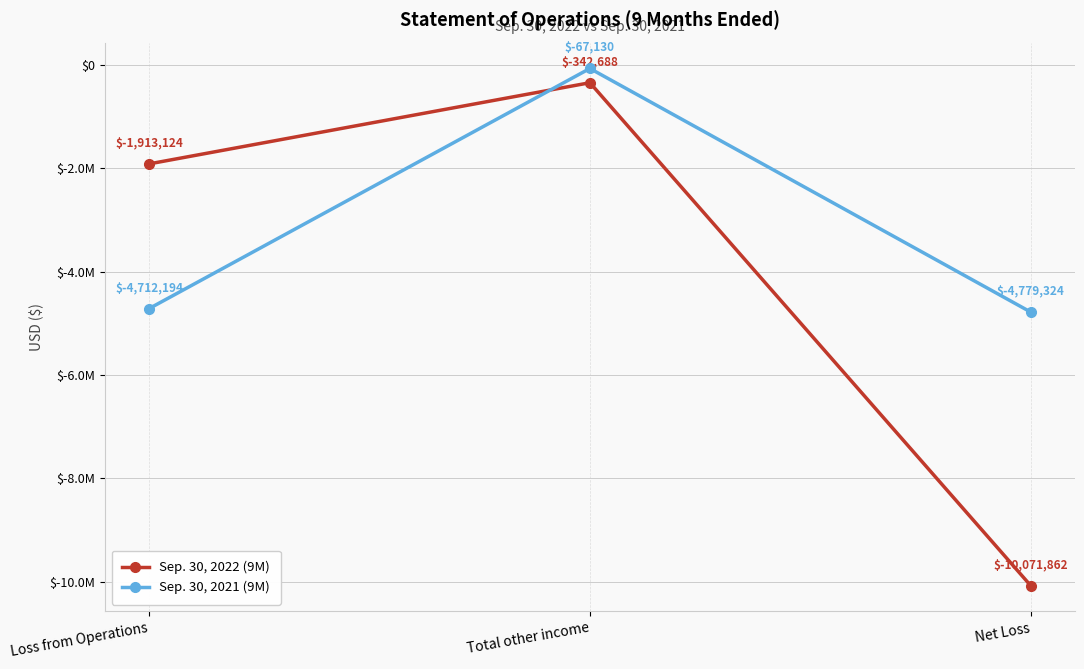

Which has a higher value, Loss from Operations or Total other income?

Total other income